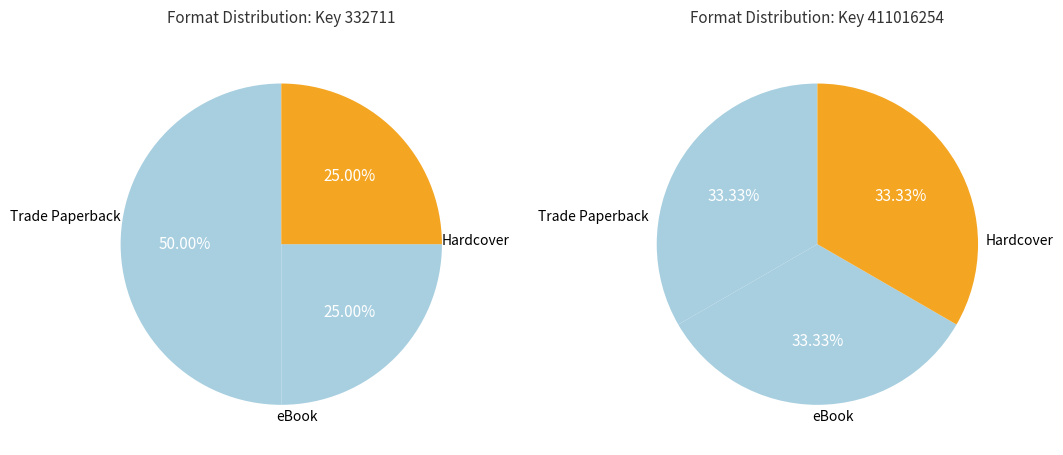

True or false: Paperback accounts for 22% of the total.

False